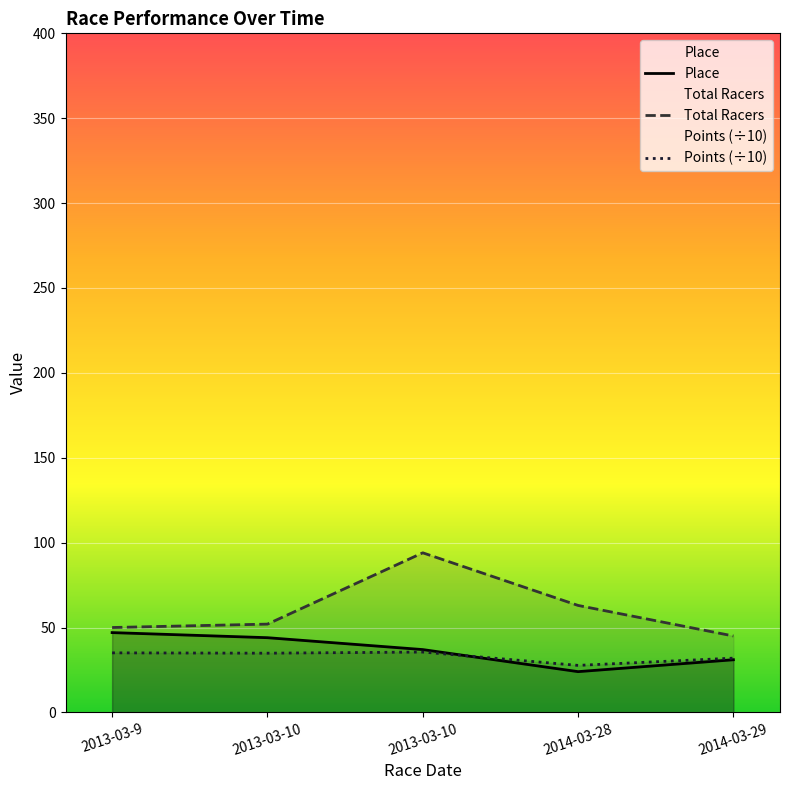

What is the total value across all series at 2014-03-28?

114.7